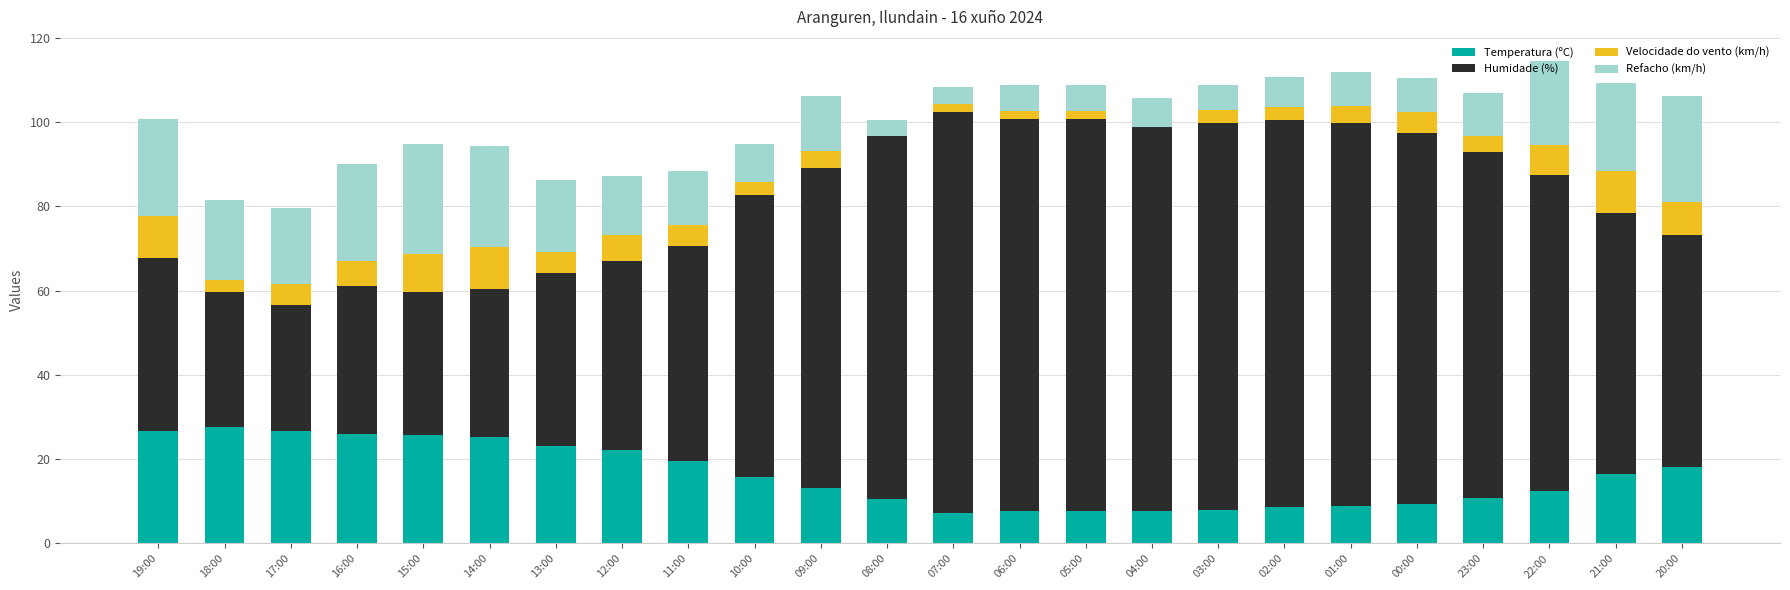

What is the maximum value for Temperatura (ºC)?

27.6